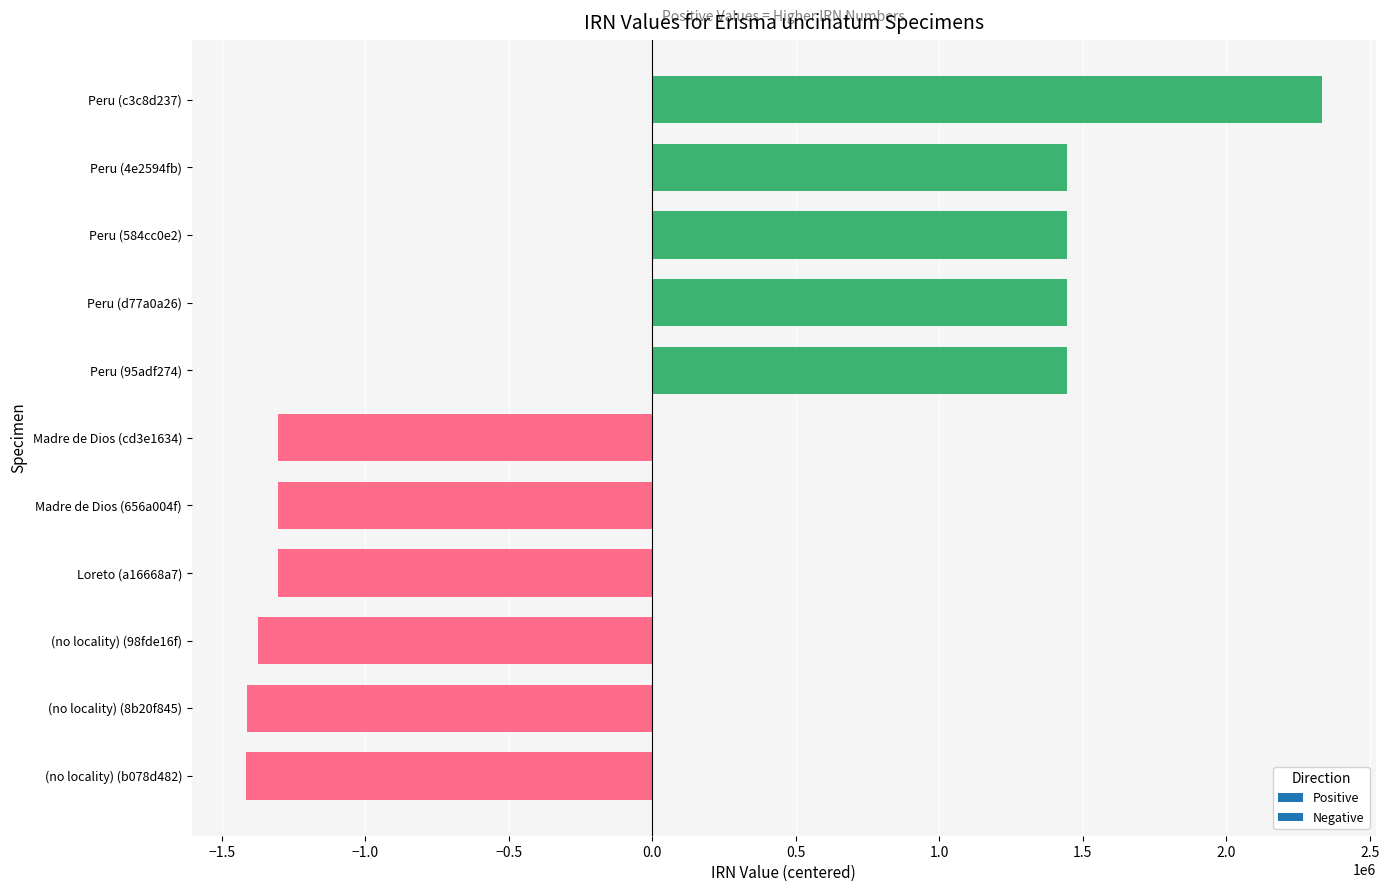

What is the maximum value shown in the chart?

2333249.2